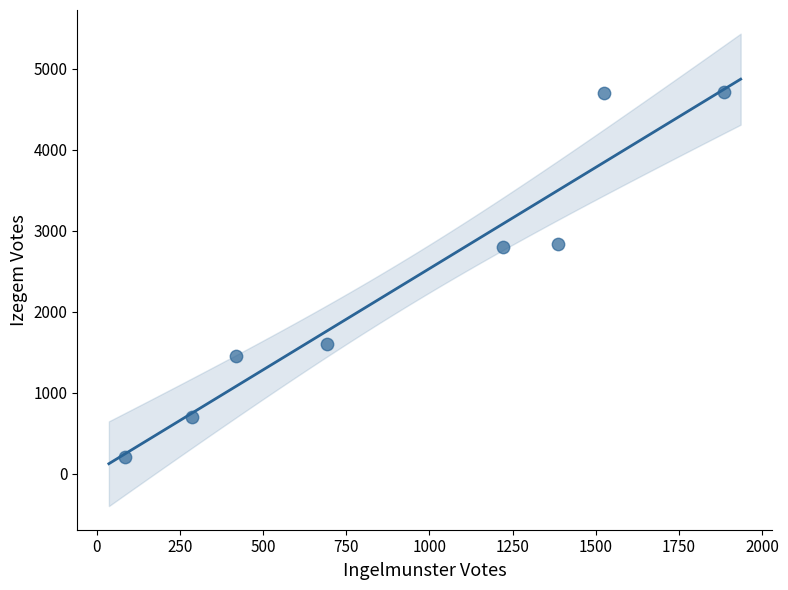

What is the average X value?

938